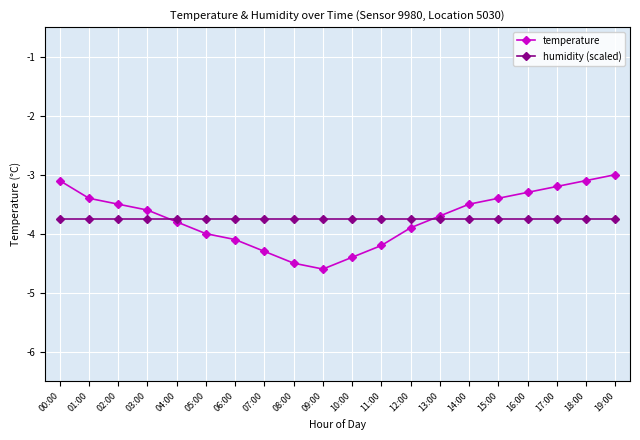

Which series has the widest spread of values?

temperature